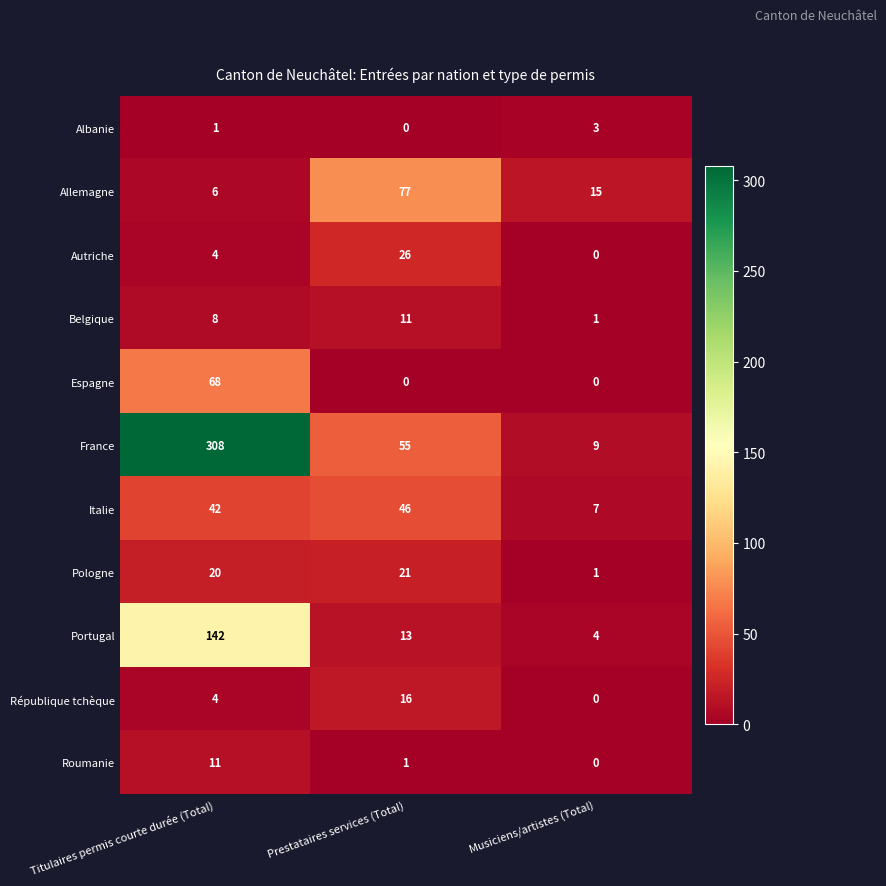

Where is Albanie nearest to the value 1?

Titulaires permis courte durée (Total)